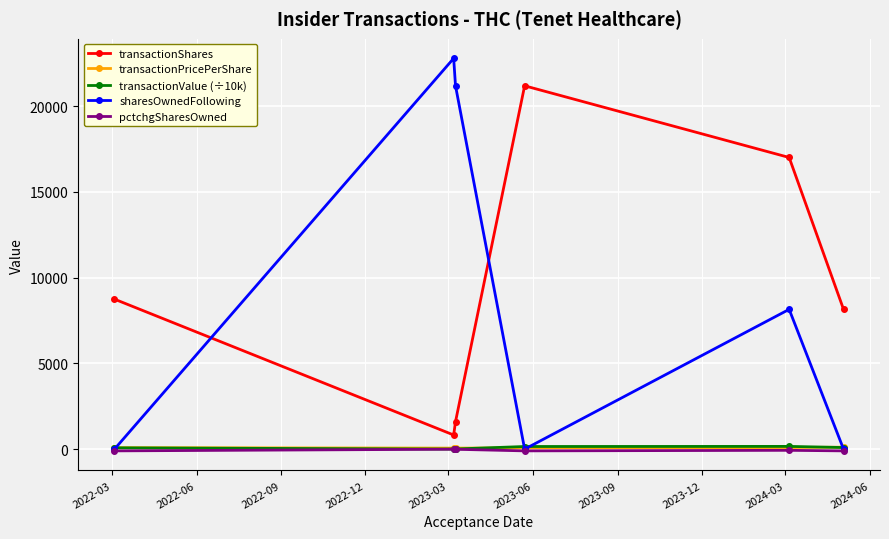

Which series ends up on top after the final intersection of sharesOwnedFollowing and transactionShares?

transactionShares